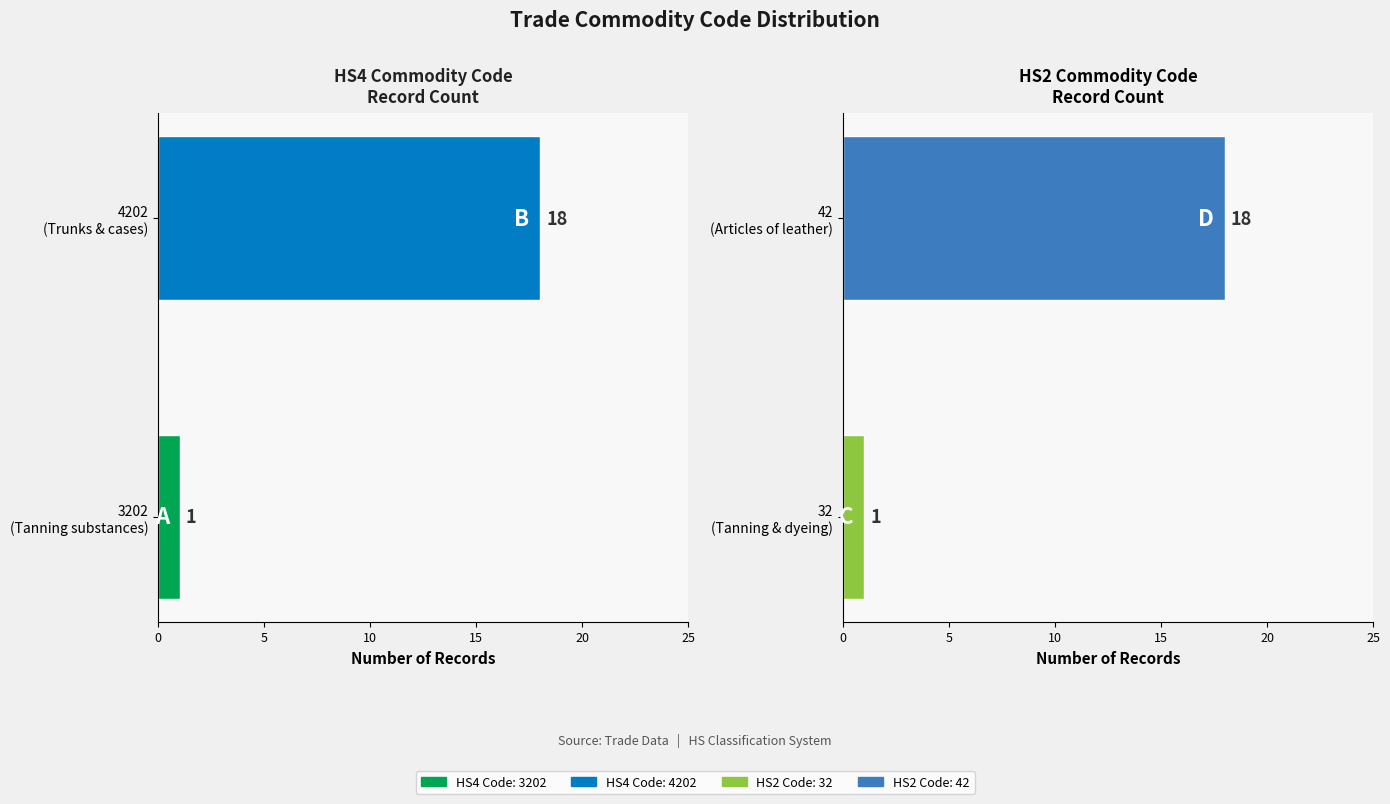

Is it true that HS2 Code equals 18 at 42 (Articles of leather)?

True